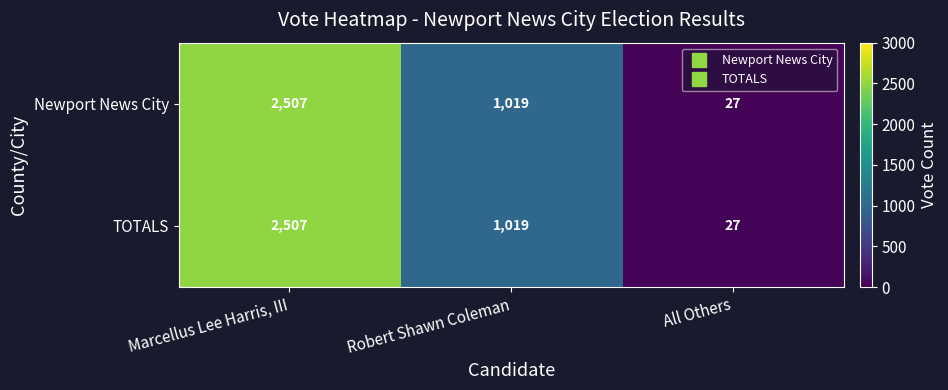

How many values in the TOTALS series are below 1019?

1